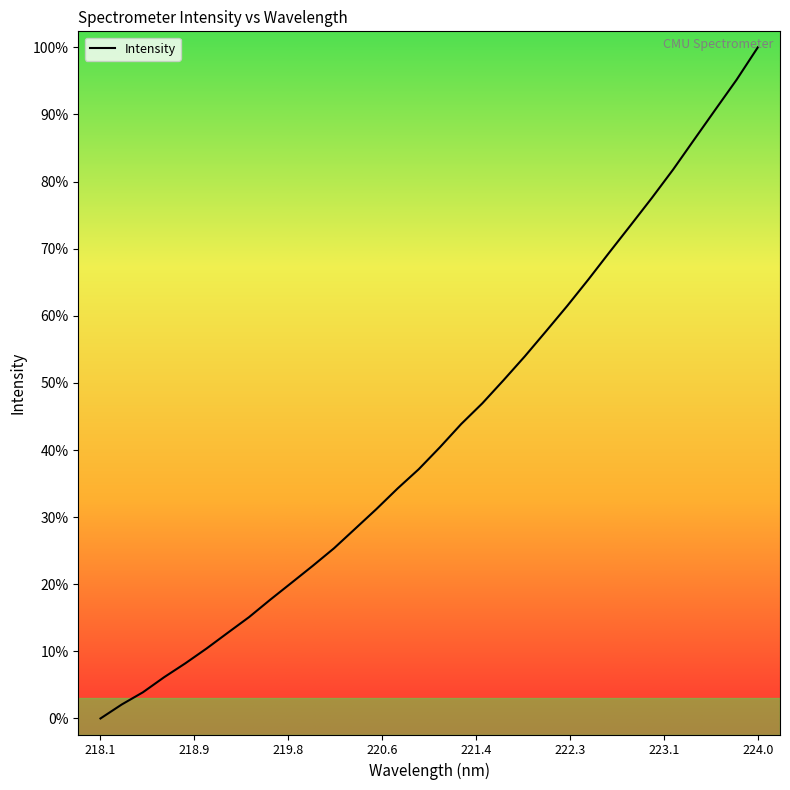

Rank the categories by value from lowest to highest.

218.0596, 218.2508, 218.442, 218.6332, 218.8244, 219.0156, 219.2067, 219.3979, 219.589, 219.7801, 219.9712, 220.1623, 220.3533, 220.5444, 220.7354, 220.9264, 221.1174, 221.3083, 221.4993, 221.6902, 221.8812, 222.0721, 222.263, 222.4538, 222.6447, 222.8355, 223.0264, 223.2172, 223.408, 223.5987, 223.7895, 223.9802